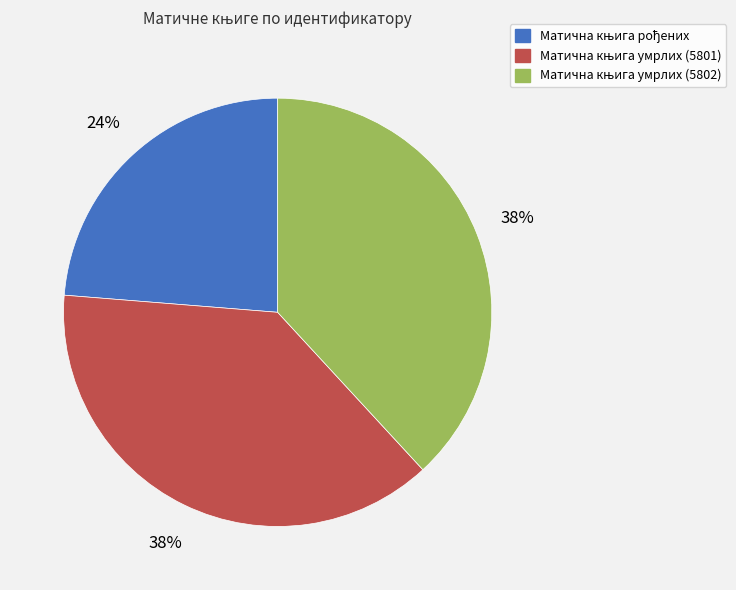

To the nearest percent, what is the average slice percentage?

33%